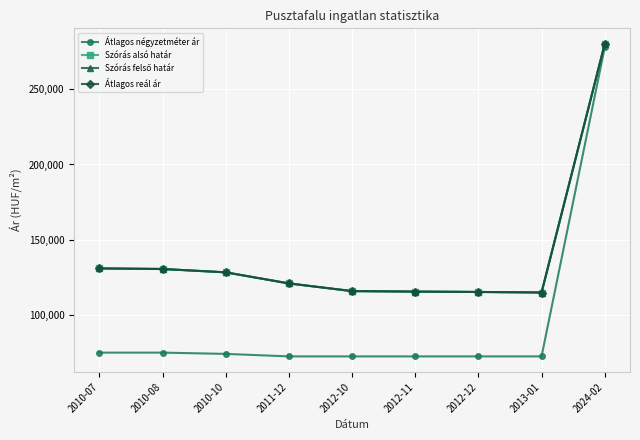

How many lines are shown in the chart?

4